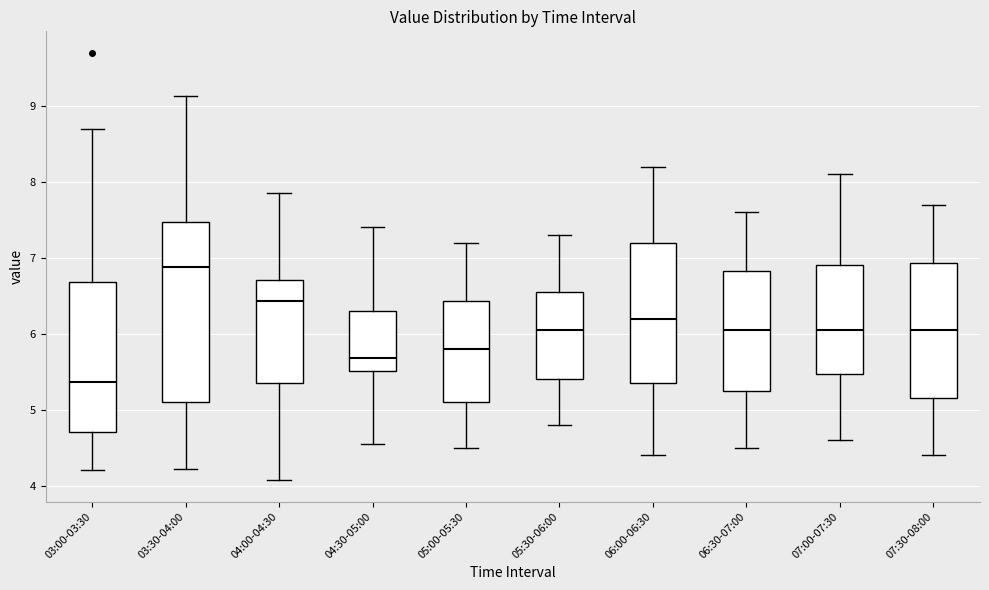

Reading left to right, read every box against the y-axis: the position of its median line, the range the box covers, and the ends of its whiskers. The values are not printed on the chart, so give them approximately, as read against the axis.

03:00-03:30: median 5.4, box 4.7 to 6.7, whiskers 4.2 to 8.7
03:30-04:00: median 6.9, box 5.1 to 7.5, whiskers 4.2 to 9.1
04:00-04:30: median 6.4, box 5.4 to 6.7, whiskers 4.1 to 7.9
04:30-05:00: median 5.7, box 5.5 to 6.3, whiskers 4.6 to 7.4
05:00-05:30: median 5.8, box 5.1 to 6.4, whiskers 4.5 to 7.2
05:30-06:00: median 6.1, box 5.4 to 6.6, whiskers 4.8 to 7.3
06:00-06:30: median 6.2, box 5.4 to 7.2, whiskers 4.4 to 8.2
06:30-07:00: median 6.1, box 5.3 to 6.8, whiskers 4.5 to 7.6
07:00-07:30: median 6.1, box 5.5 to 6.9, whiskers 4.6 to 8.1
07:30-08:00: median 6.1, box 5.2 to 6.9, whiskers 4.4 to 7.7